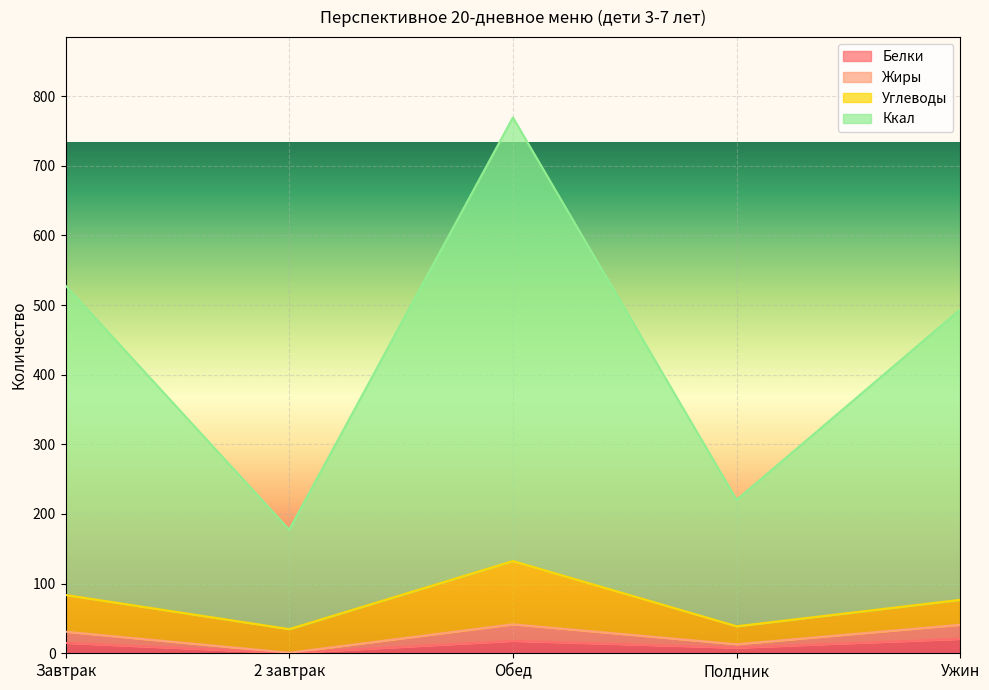

What is the sum of the Жиры values at Ужин and Полдник?

54.0